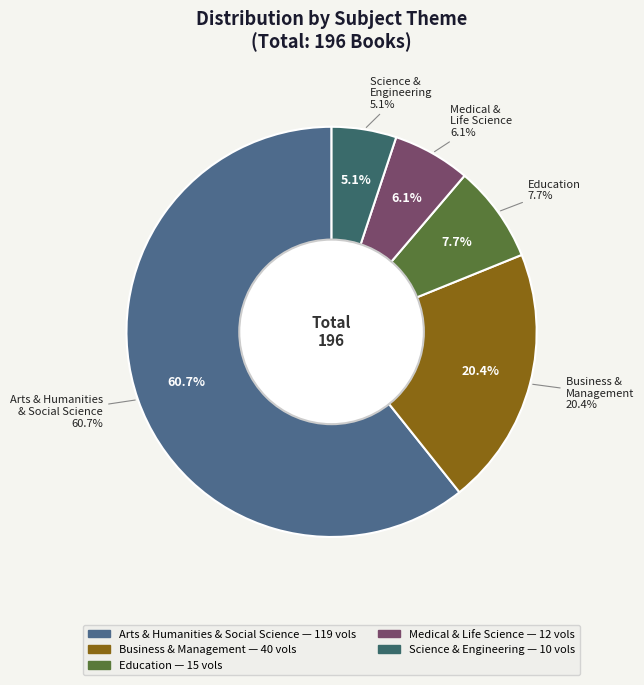

What is the total percentage of Business and Management and Education?

28.1%